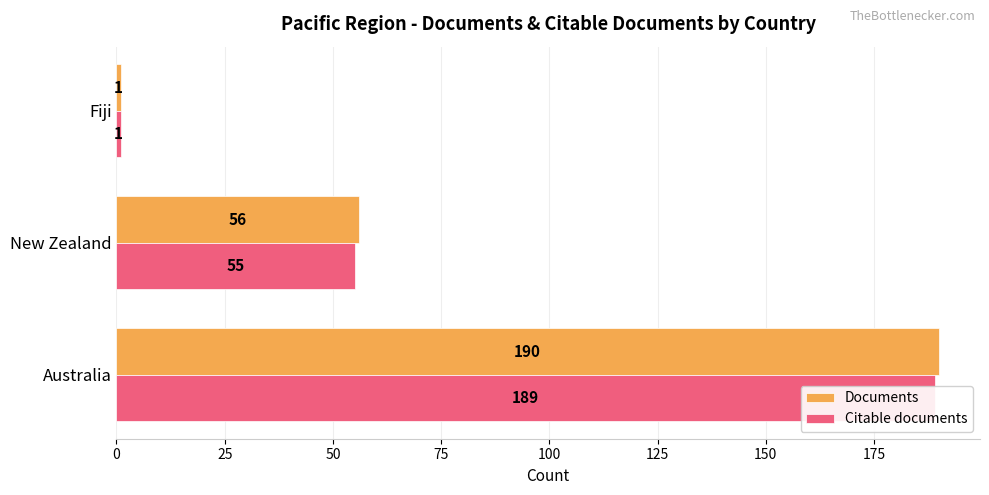

What is the value of the Documents bar at the 2nd from the left?

56